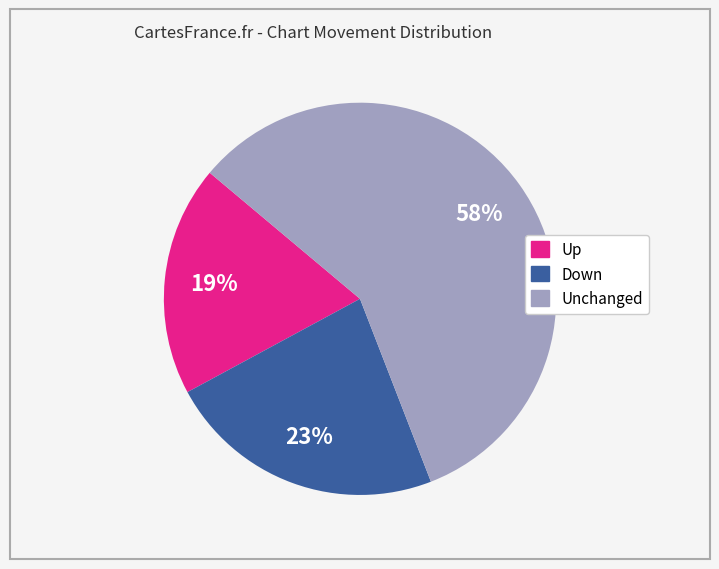

Is there a majority slice in this chart?

Yes